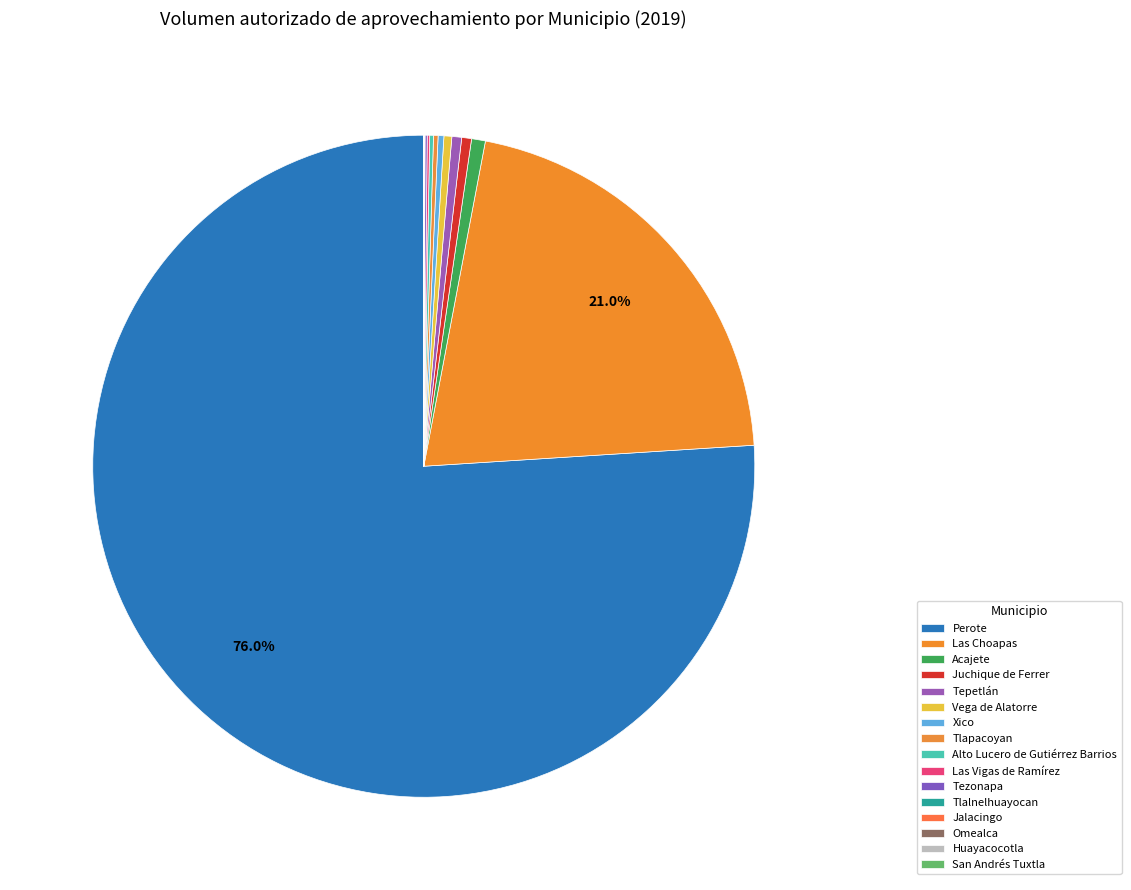

Is it true that Tepetlán is 1% of the pie?

False